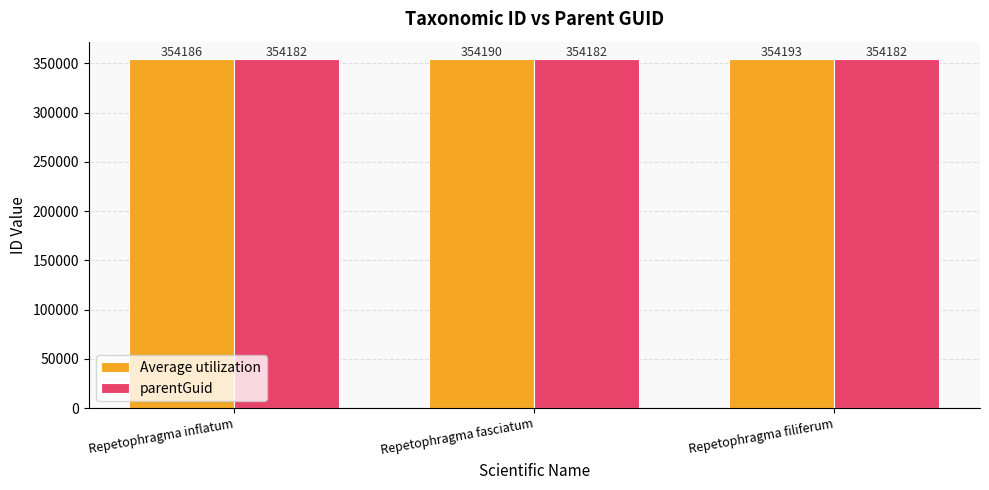

Reading right to left, what are all the values shown in this chart?

Average utilization: 354193	354190	354186
parentGuid: 354182	354182	354182